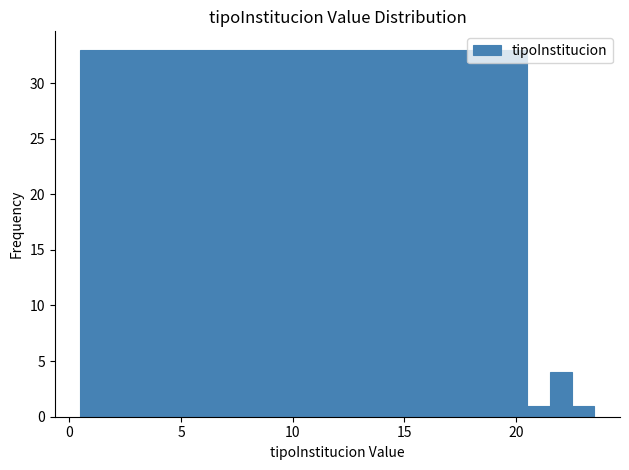

Around what value on the x-axis is the tallest bar? Give the approximate position of its centre, as read against the axis.

10.5